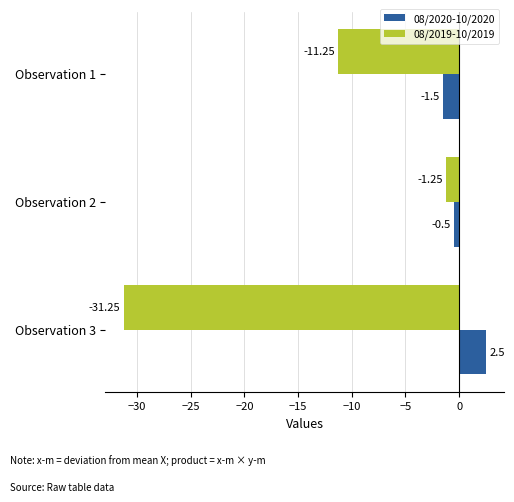

What is the sum of the 08/2020-10/2020 values at Observation 3 and Observation 1?

1.0